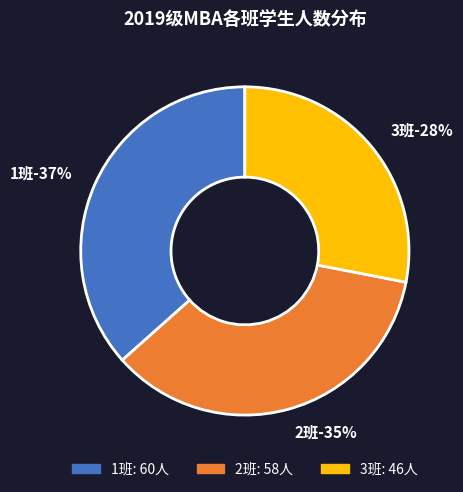

Is the sum of 1班 and 3班 greater than half?

Yes